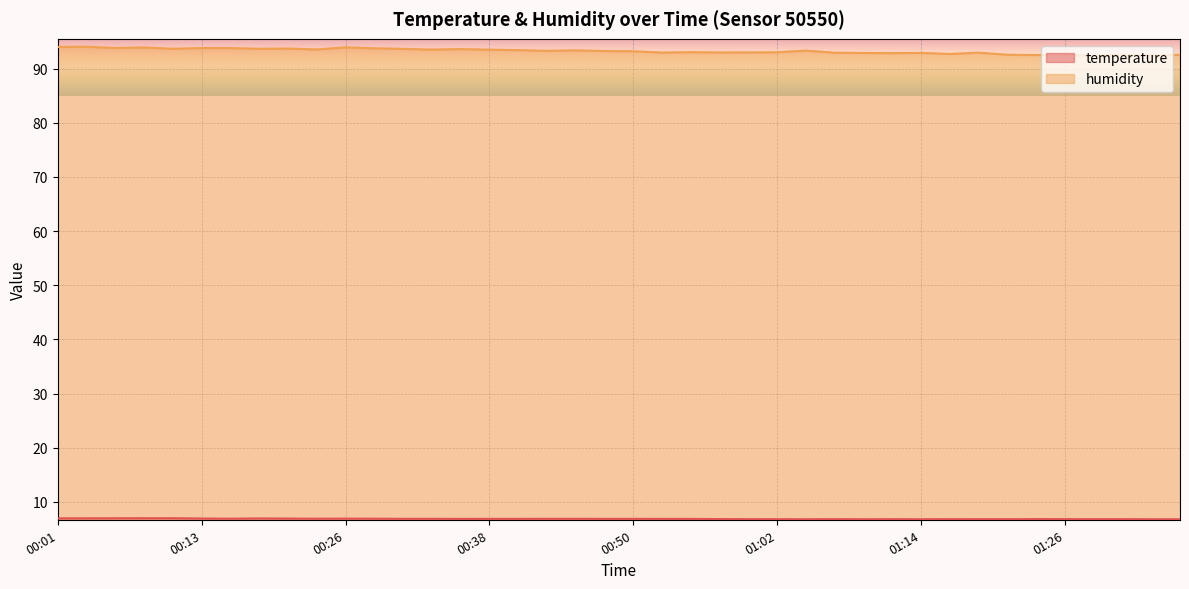

Reading left to right, extract all data points from this chart.

temperature: 7.0	7.0	7.0	7.0	7.0	6.9	6.9	7.0	6.9	6.9	6.9	6.9	6.9	6.9	6.9	6.9	6.9	6.9	6.9	6.9	6.9	6.9	6.9	6.8	6.8	6.8	6.8	6.8	6.8	6.8	6.8	6.8	6.8	6.8	6.8	6.8	6.8	6.8	6.8	6.8
humidity: 94.0	94.0	93.8	93.9	93.7	93.8	93.8	93.7	93.7	93.5	93.9	93.8	93.7	93.5	93.6	93.5	93.4	93.3	93.4	93.2	93.2	93.0	93.0	93.0	93.0	93.0	93.3	92.9	92.9	92.9	92.9	92.7	93.0	92.6	92.5	92.5	92.4	92.6	92.5	92.5